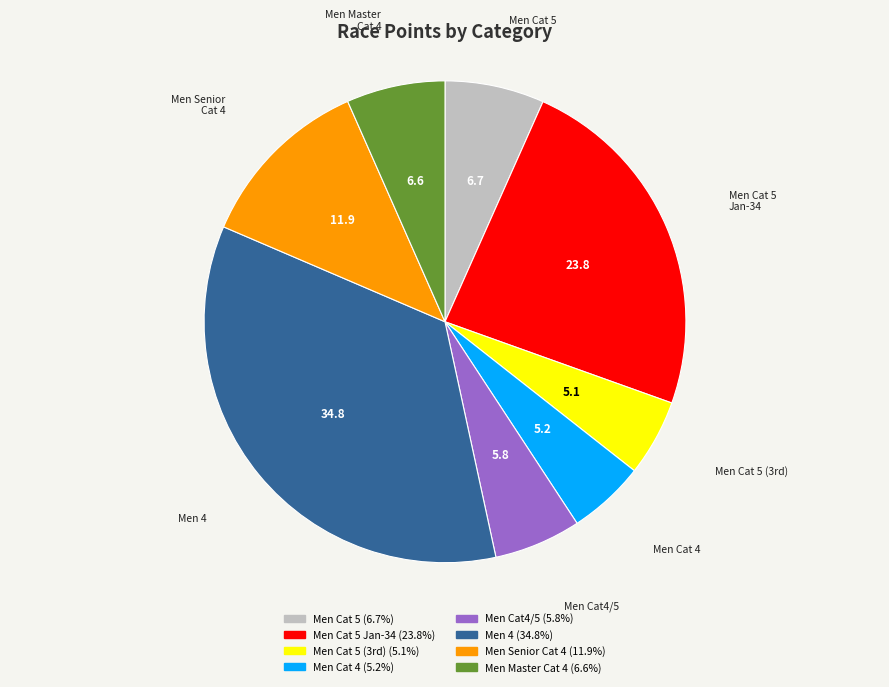

Is there a majority slice in this chart?

No